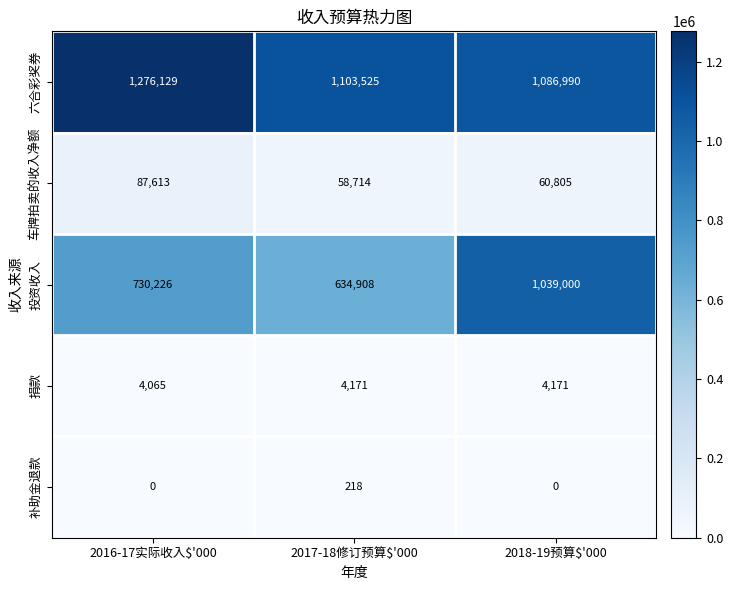

Reading left to right, transcribe all the data shown in this chart.

六合彩奖券: 1276129	1103525	1086990
车牌拍卖的收入净额: 87613	58714	60805
投资收入: 730226	634908	1039000
捐款: 4065	4171	4171
补助金退款: 0	218	0